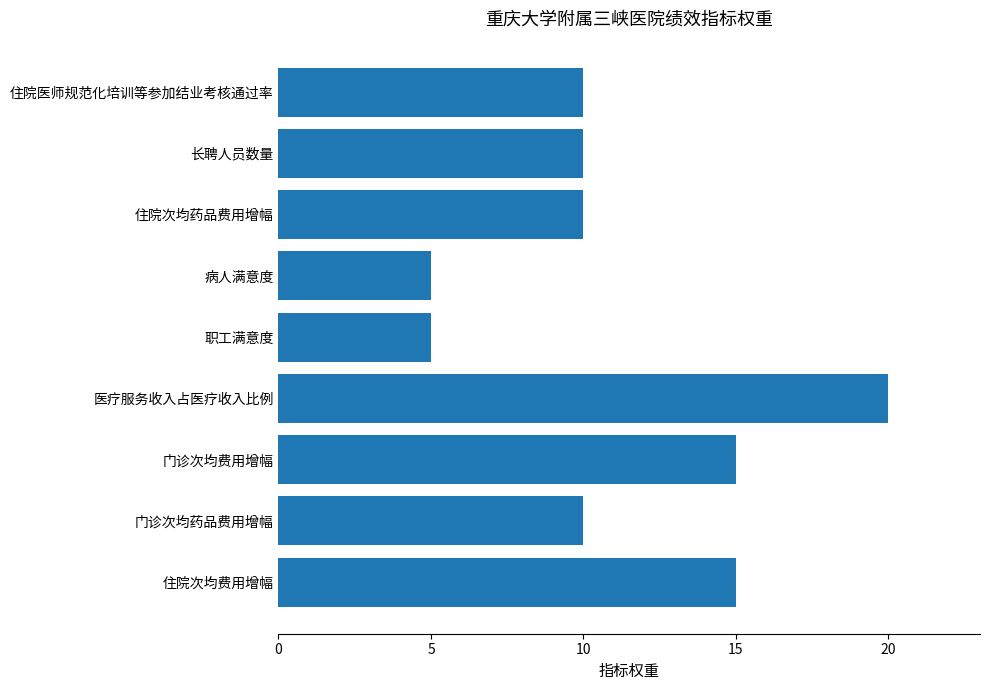

Reading bottom to top, extract all data points from this chart.

15	10	15	20	5	5	10	10	10